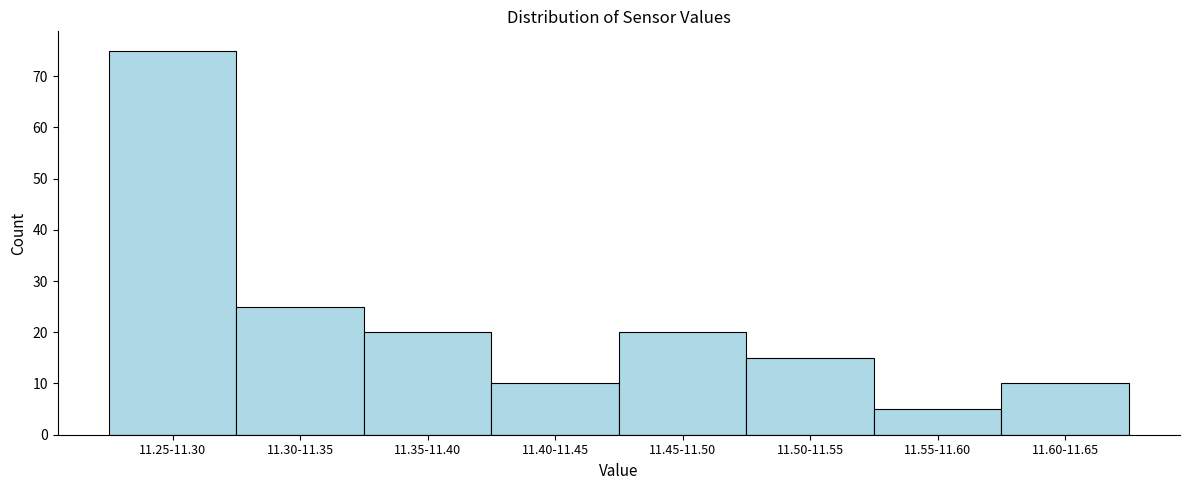

Reading left to right, transcribe all the data shown in this chart.

11.25-11.30=75	11.30-11.35=25	11.35-11.40=20	11.40-11.45=10	11.45-11.50=20	11.50-11.55=15	11.55-11.60=5	11.60-11.65=10